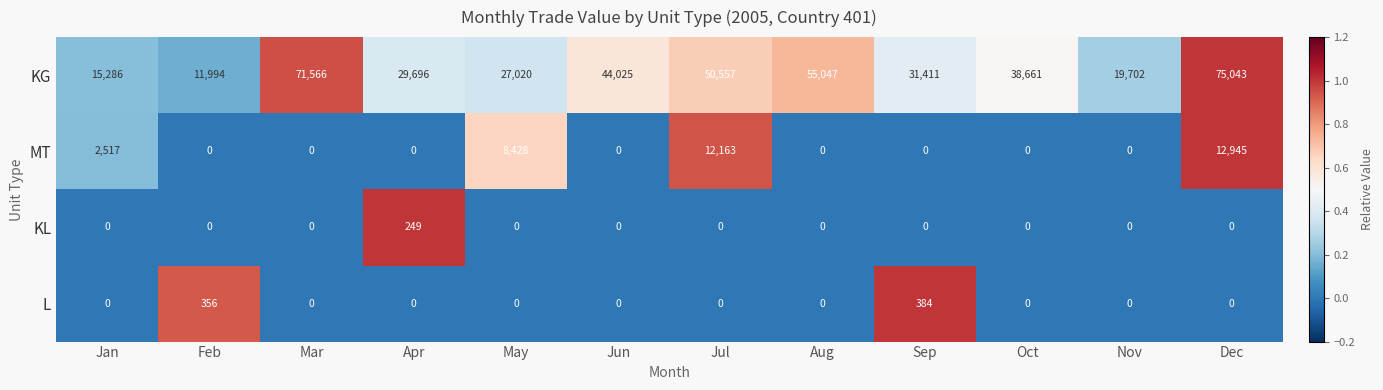

How many values in MT are above zero?

4